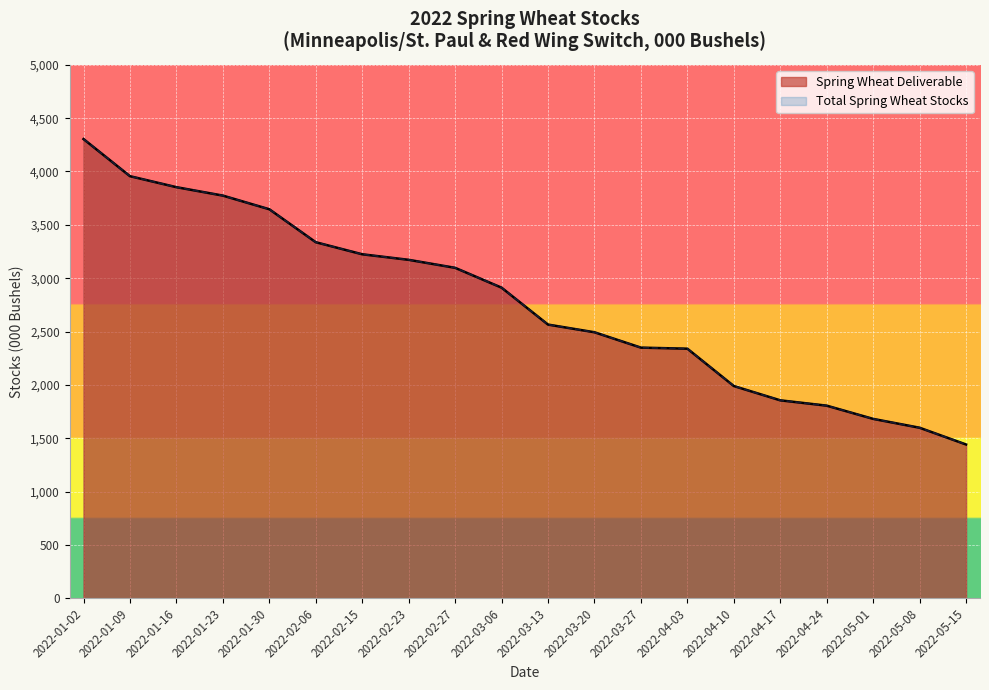

Which series changed the most between 2022-01-16 and 2022-01-30?

Spring Wheat Deliverable